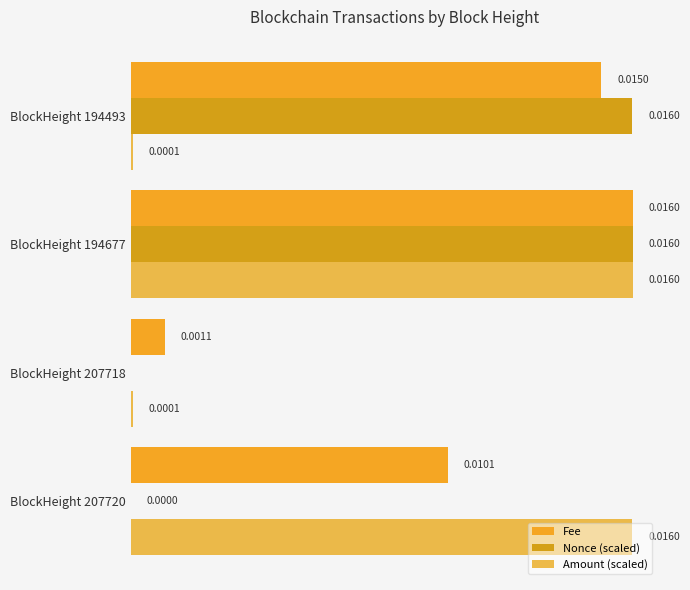

Are the bars horizontal?

Yes